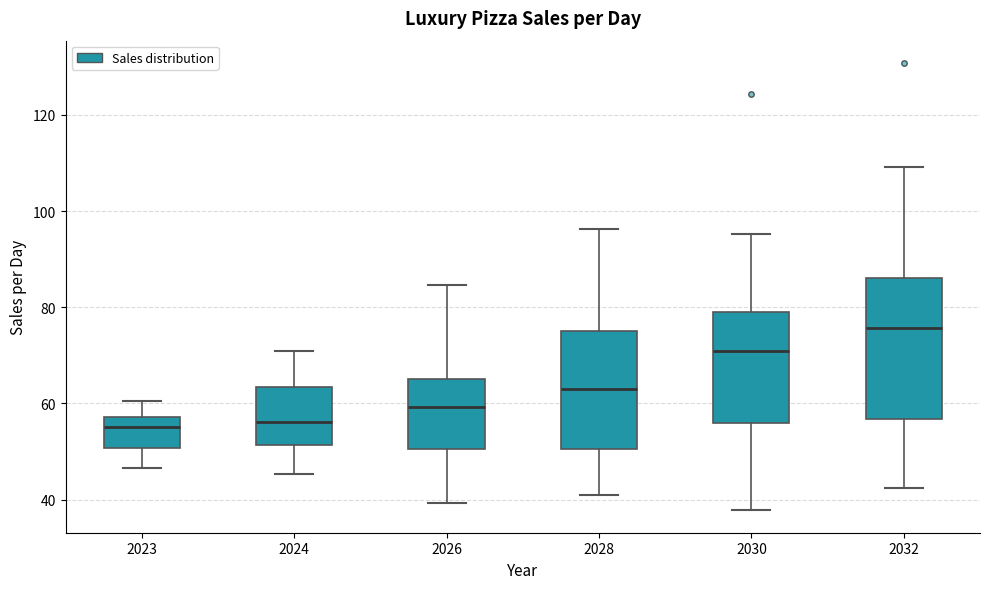

Where does the upper whisker of the box at x = 2028 end on the y-axis? The values are not printed on the chart, so give them approximately, as read against the axis.

96